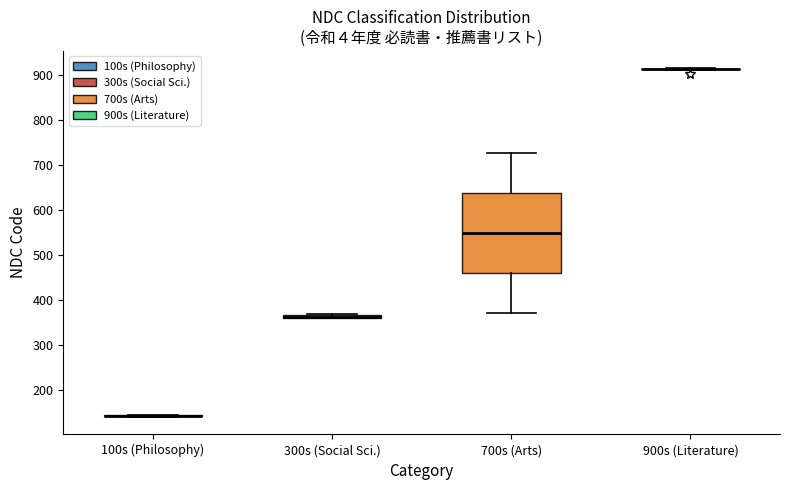

Comparing the boxes themselves (not the whiskers), which one is the tallest?

700s (Arts)